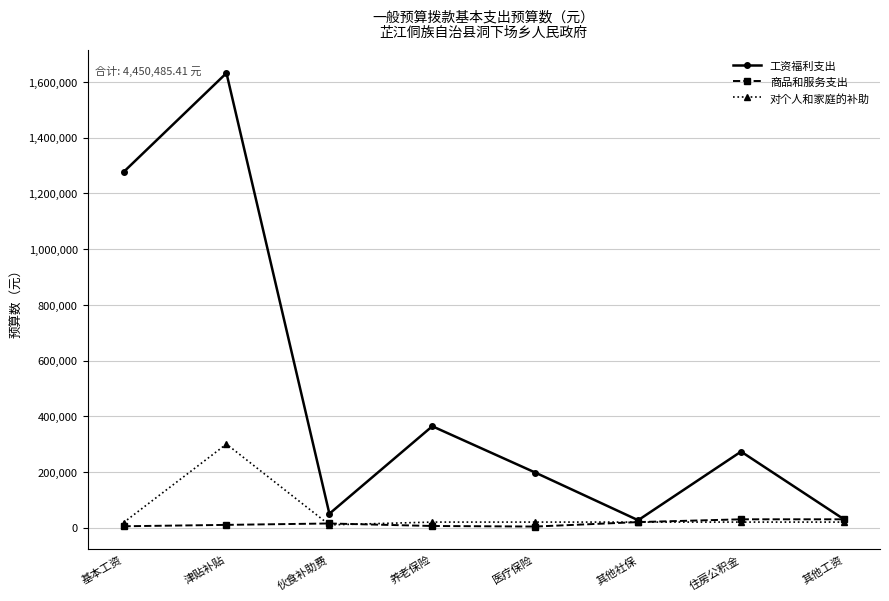

Which series has the widest spread of values?

工资福利支出